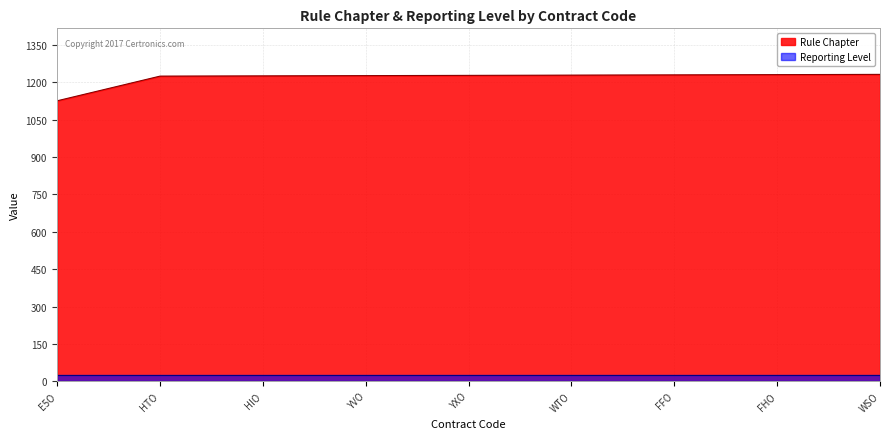

What position from the left is FFO?

7